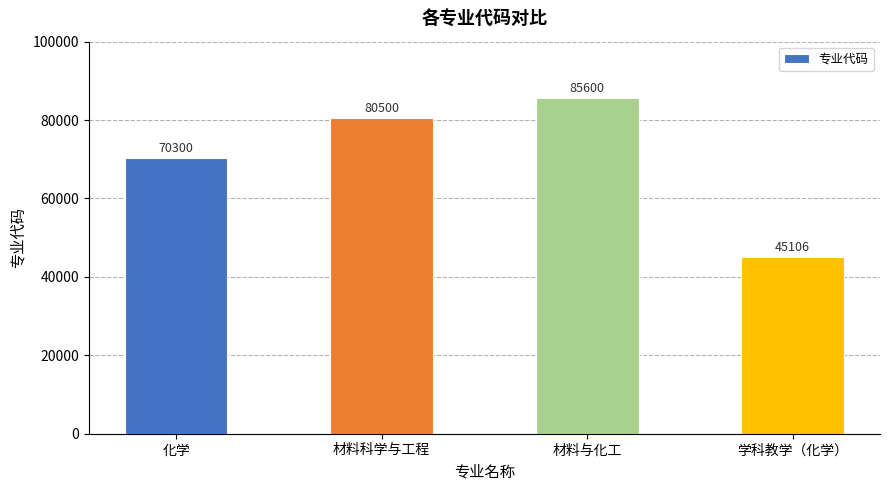

The value at 材料与化工 is 54034. True or false?

False